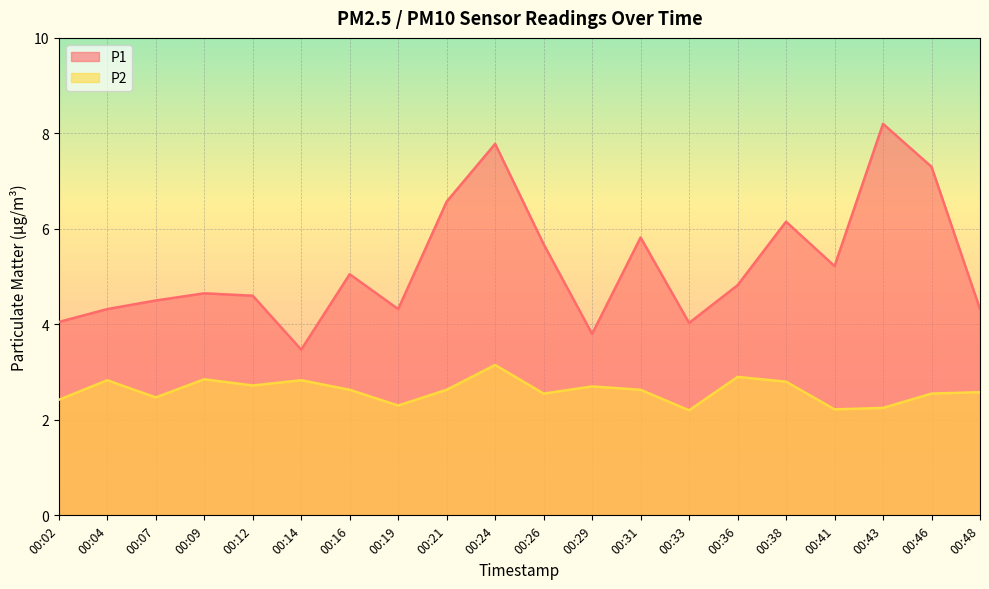

At which category is the sum across all series the highest?

00:24